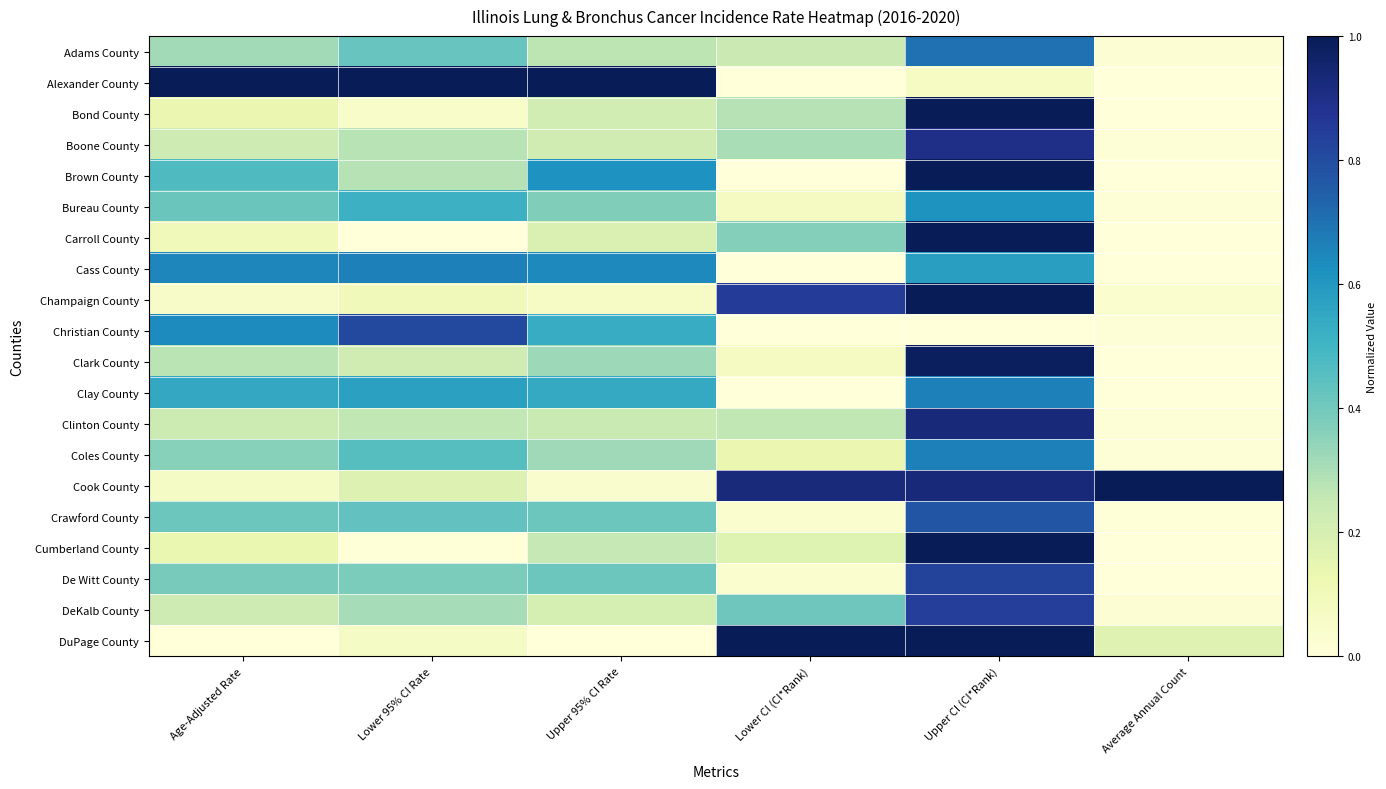

Reading left to right, what are all the values shown in this chart?

Adams County: Age-Adjusted Rate=0.3	Lower 95% CI Rate=0.4	Upper 95% CI Rate=0.3	Lower CI (CI*Rank)=0.2	Upper CI (CI*Rank)=0.7	Average Annual Count=0.0
Alexander County: Age-Adjusted Rate=1.0	Lower 95% CI Rate=1.0	Upper 95% CI Rate=1.0	Lower CI (CI*Rank)=0.0	Upper CI (CI*Rank)=0.1	Average Annual Count=0.0
Bond County: Age-Adjusted Rate=0.1	Lower 95% CI Rate=0.0	Upper 95% CI Rate=0.2	Lower CI (CI*Rank)=0.3	Upper CI (CI*Rank)=1.0	Average Annual Count=0.0
Boone County: Age-Adjusted Rate=0.2	Lower 95% CI Rate=0.3	Upper 95% CI Rate=0.2	Lower CI (CI*Rank)=0.3	Upper CI (CI*Rank)=0.9	Average Annual Count=0.0
Brown County: Age-Adjusted Rate=0.5	Lower 95% CI Rate=0.3	Upper 95% CI Rate=0.6	Lower CI (CI*Rank)=0.0	Upper CI (CI*Rank)=1.0	Average Annual Count=0.0
Bureau County: Age-Adjusted Rate=0.4	Lower 95% CI Rate=0.5	Upper 95% CI Rate=0.4	Lower CI (CI*Rank)=0.1	Upper CI (CI*Rank)=0.6	Average Annual Count=0.0
Carroll County: Age-Adjusted Rate=0.1	Lower 95% CI Rate=0.0	Upper 95% CI Rate=0.2	Lower CI (CI*Rank)=0.4	Upper CI (CI*Rank)=1.0	Average Annual Count=0.0
Cass County: Age-Adjusted Rate=0.7	Lower 95% CI Rate=0.7	Upper 95% CI Rate=0.6	Lower CI (CI*Rank)=0.0	Upper CI (CI*Rank)=0.6	Average Annual Count=0.0
Champaign County: Age-Adjusted Rate=0.1	Lower 95% CI Rate=0.1	Upper 95% CI Rate=0.1	Lower CI (CI*Rank)=0.8	Upper CI (CI*Rank)=1.0	Average Annual Count=0.0
Christian County: Age-Adjusted Rate=0.6	Lower 95% CI Rate=0.8	Upper 95% CI Rate=0.5	Lower CI (CI*Rank)=0.0	Upper CI (CI*Rank)=0.0	Average Annual Count=0.0
Clark County: Age-Adjusted Rate=0.3	Lower 95% CI Rate=0.2	Upper 95% CI Rate=0.3	Lower CI (CI*Rank)=0.1	Upper CI (CI*Rank)=1.0	Average Annual Count=0.0
Clay County: Age-Adjusted Rate=0.5	Lower 95% CI Rate=0.6	Upper 95% CI Rate=0.5	Lower CI (CI*Rank)=0.0	Upper CI (CI*Rank)=0.7	Average Annual Count=0.0
Clinton County: Age-Adjusted Rate=0.2	Lower 95% CI Rate=0.3	Upper 95% CI Rate=0.2	Lower CI (CI*Rank)=0.3	Upper CI (CI*Rank)=0.9	Average Annual Count=0.0
Coles County: Age-Adjusted Rate=0.4	Lower 95% CI Rate=0.5	Upper 95% CI Rate=0.3	Lower CI (CI*Rank)=0.1	Upper CI (CI*Rank)=0.7	Average Annual Count=0.0
Cook County: Age-Adjusted Rate=0.1	Lower 95% CI Rate=0.2	Upper 95% CI Rate=0.0	Lower CI (CI*Rank)=0.9	Upper CI (CI*Rank)=0.9	Average Annual Count=1.0
Crawford County: Age-Adjusted Rate=0.4	Lower 95% CI Rate=0.4	Upper 95% CI Rate=0.4	Lower CI (CI*Rank)=0.0	Upper CI (CI*Rank)=0.8	Average Annual Count=0.0
Cumberland County: Age-Adjusted Rate=0.1	Lower 95% CI Rate=0.0	Upper 95% CI Rate=0.3	Lower CI (CI*Rank)=0.2	Upper CI (CI*Rank)=1.0	Average Annual Count=0.0
De Witt County: Age-Adjusted Rate=0.4	Lower 95% CI Rate=0.4	Upper 95% CI Rate=0.4	Lower CI (CI*Rank)=0.0	Upper CI (CI*Rank)=0.8	Average Annual Count=0.0
DeKalb County: Age-Adjusted Rate=0.2	Lower 95% CI Rate=0.3	Upper 95% CI Rate=0.2	Lower CI (CI*Rank)=0.4	Upper CI (CI*Rank)=0.8	Average Annual Count=0.0
DuPage County: Age-Adjusted Rate=0.0	Lower 95% CI Rate=0.1	Upper 95% CI Rate=0.0	Lower CI (CI*Rank)=1.0	Upper CI (CI*Rank)=1.0	Average Annual Count=0.2